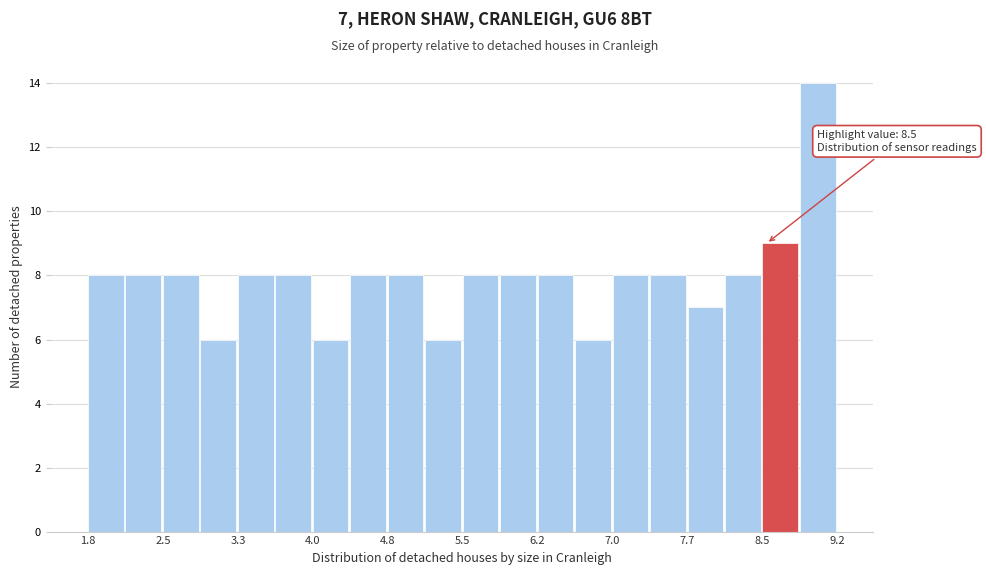

Around what value on the x-axis is the tallest bar? Give the approximate position of its centre, as read against the axis.

9.0